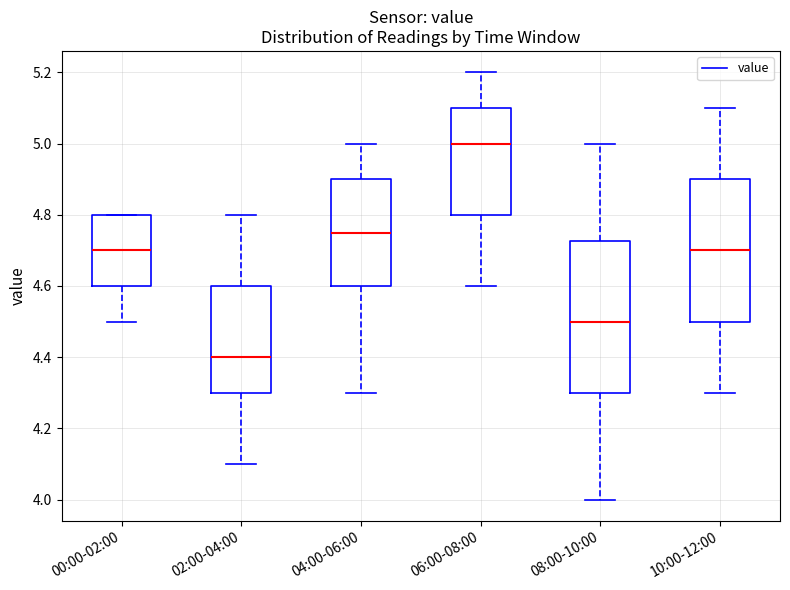

Comparing the boxes themselves (not the whiskers), which one is the tallest?

08:00-10:00